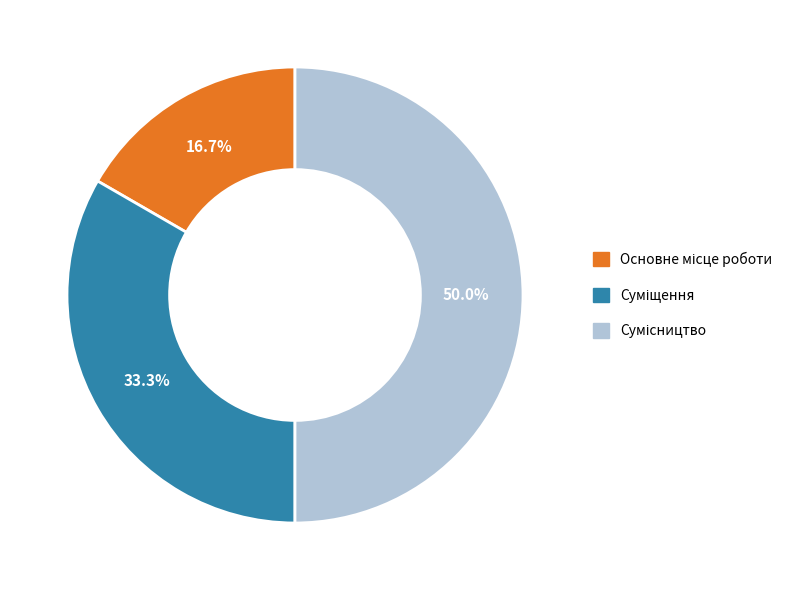

To the nearest percent, what is the combined percentage of Основне місце роботи and Суміщення?

50%